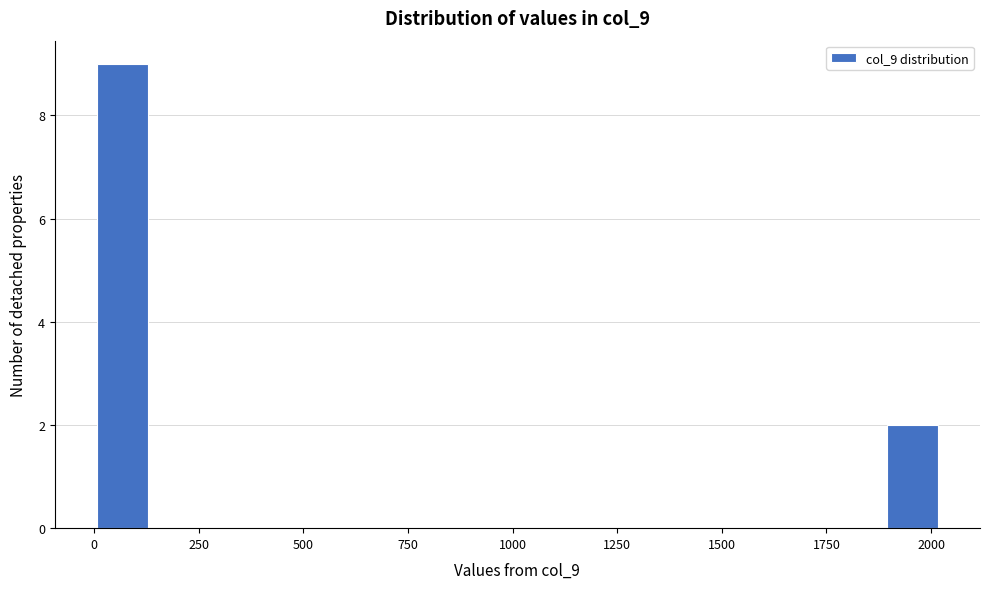

Around what value on the x-axis is the tallest bar? Give the approximate position of its centre, as read against the axis.

50